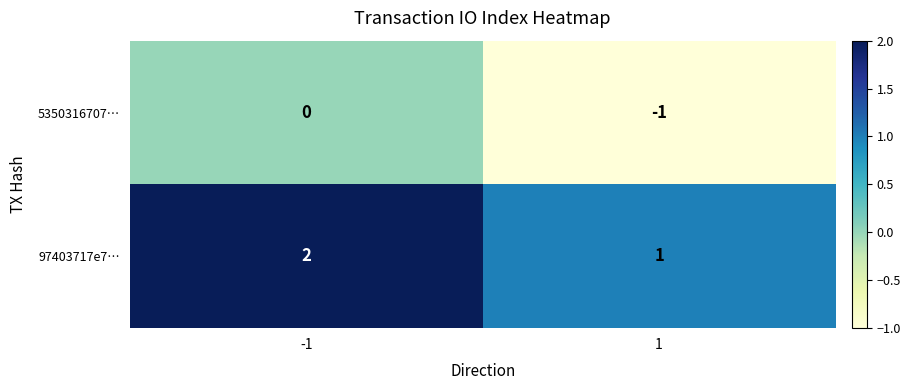

Which series has the largest total across all categories?

97403717e7…